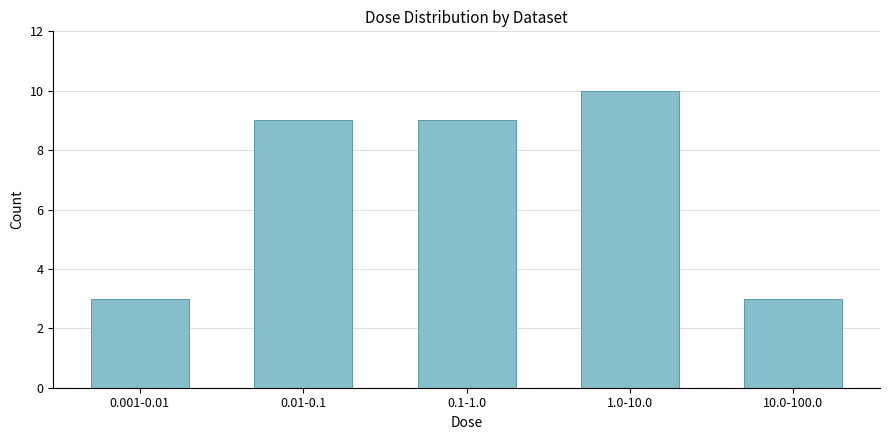

Reading left to right, transcribe all the data shown in this chart.

3	9	9	10	3